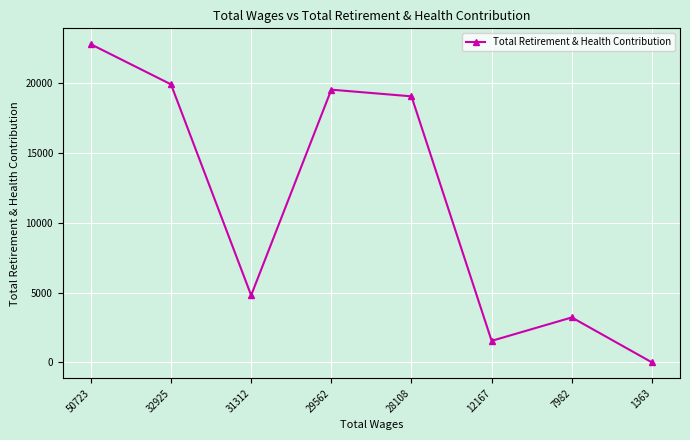

Is it true that the value at 31312 is 4804?

True